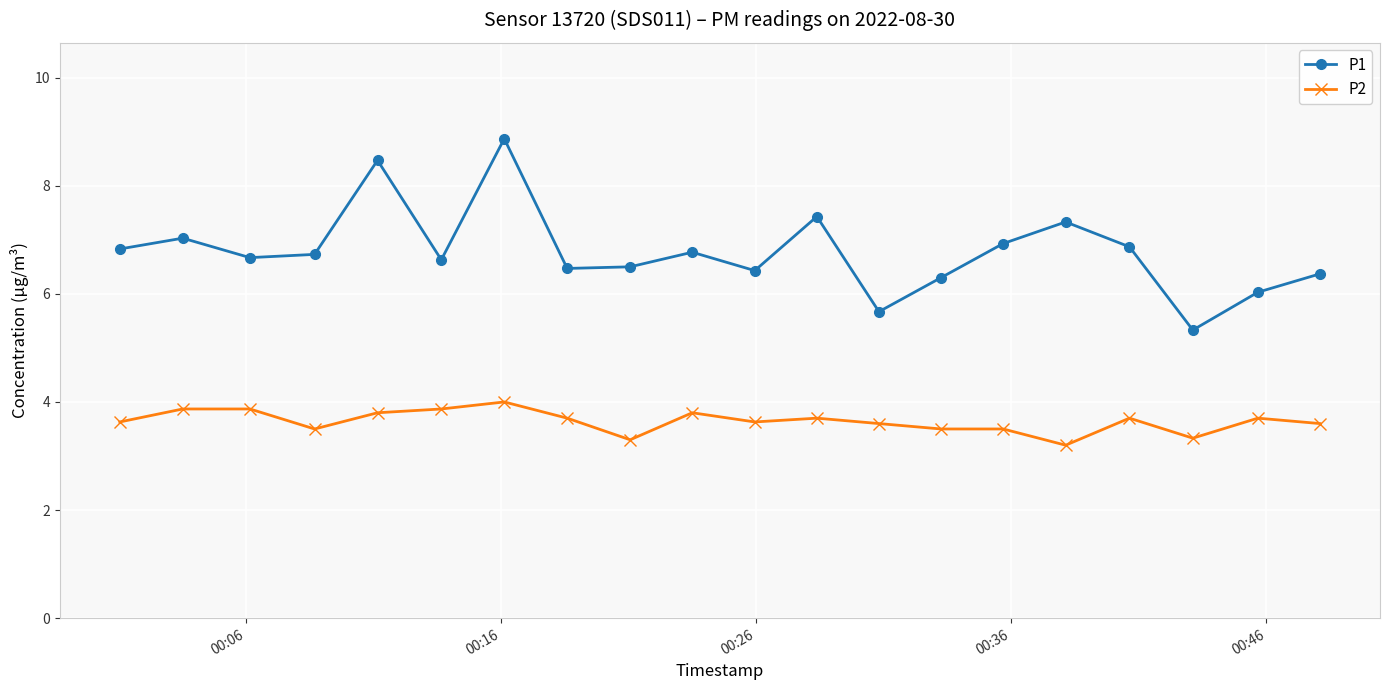

Which series has the widest spread of values?

P1